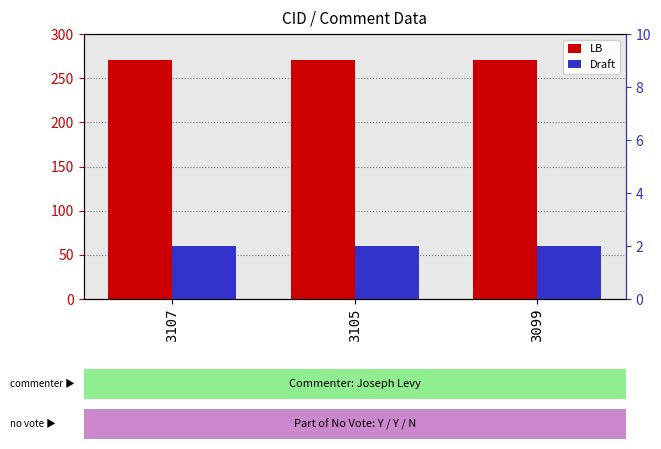

Which series has the largest total across all categories?

LB